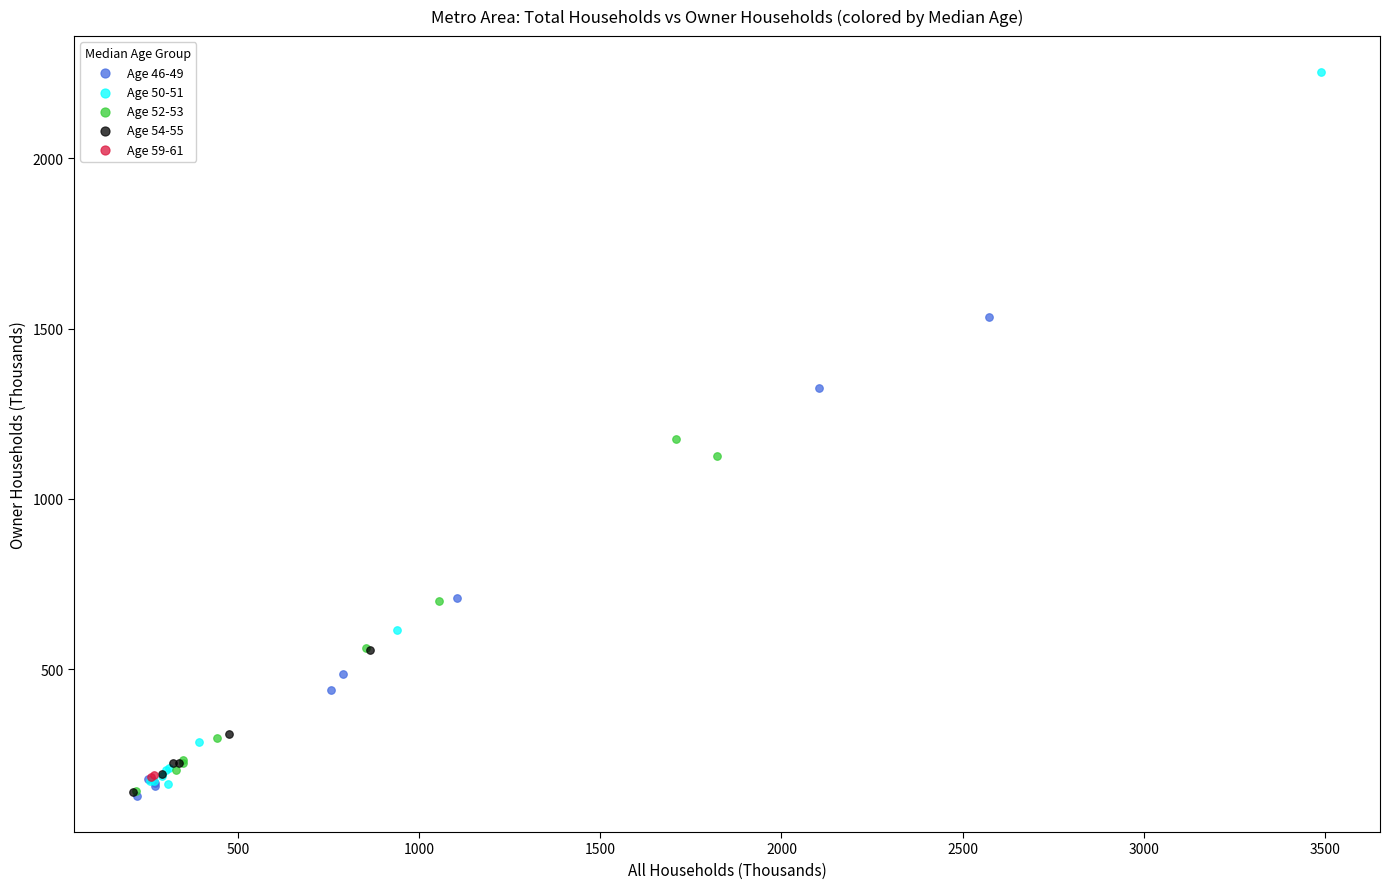

What are all the series names shown in the legend?

Age 46-49, Age 50-51, Age 52-53, Age 54-55, Age 59-61